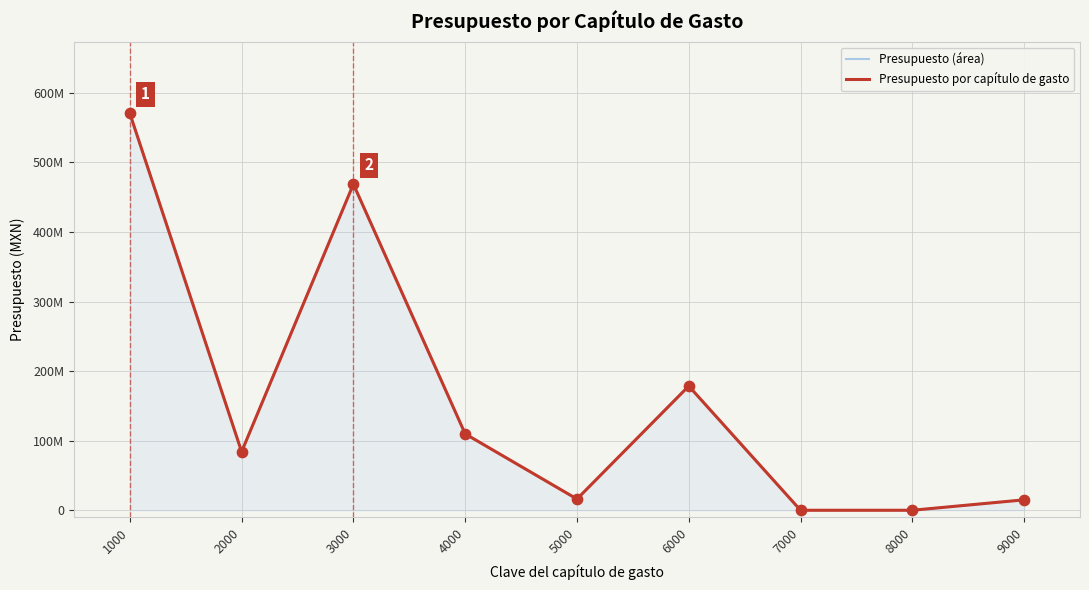

Is the value of Presupuesto por capítulo de gasto at 1000 greater than the value of Presupuesto (área) at 3000?

Yes